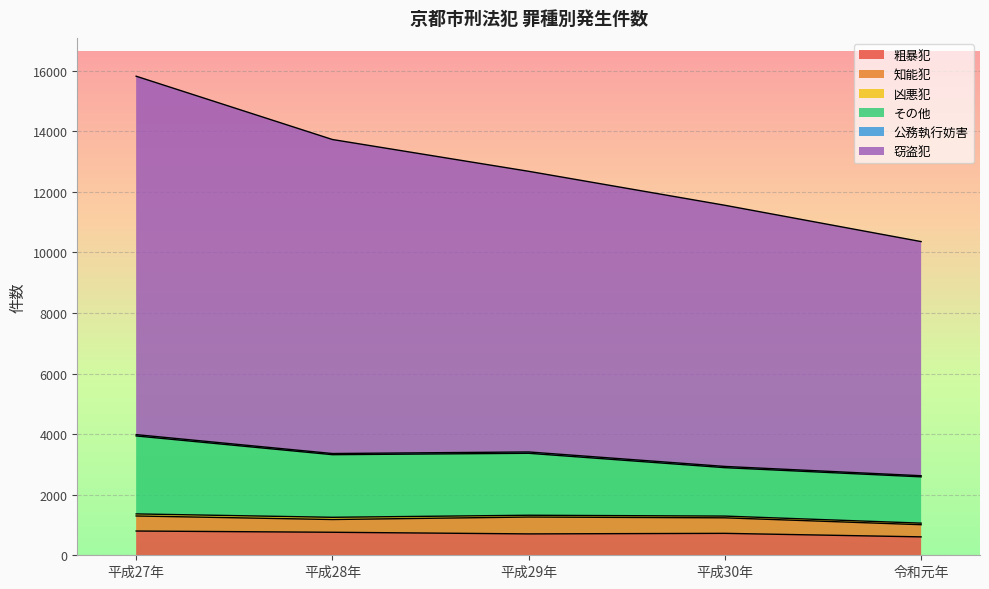

At which category is the sum across all series the highest?

平成27年